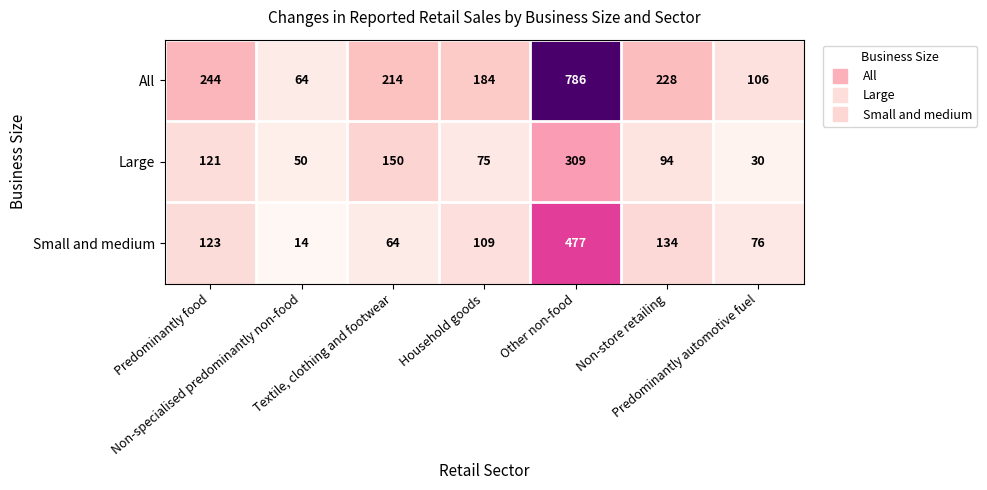

What is the maximum value shown in the chart?

786